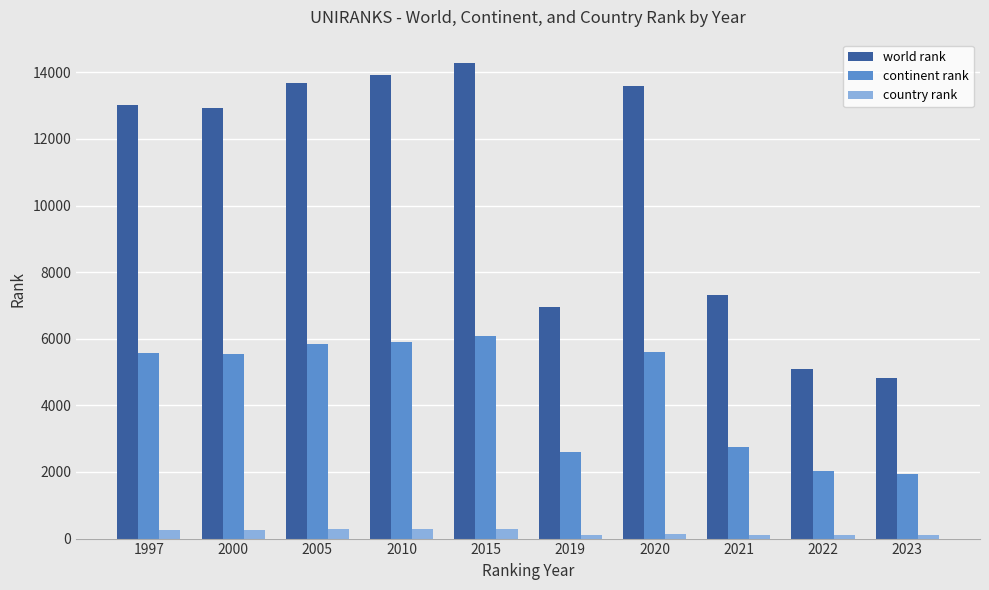

What is the highest value of the world rank series?

14266